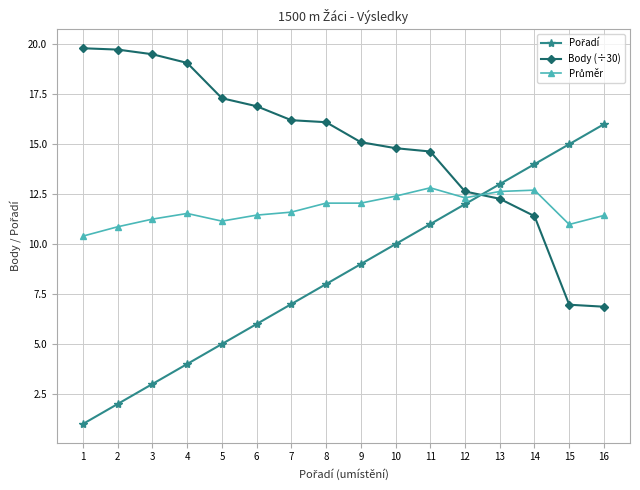

The value of Body (÷30) at 2 is 7.8. True or false?

False